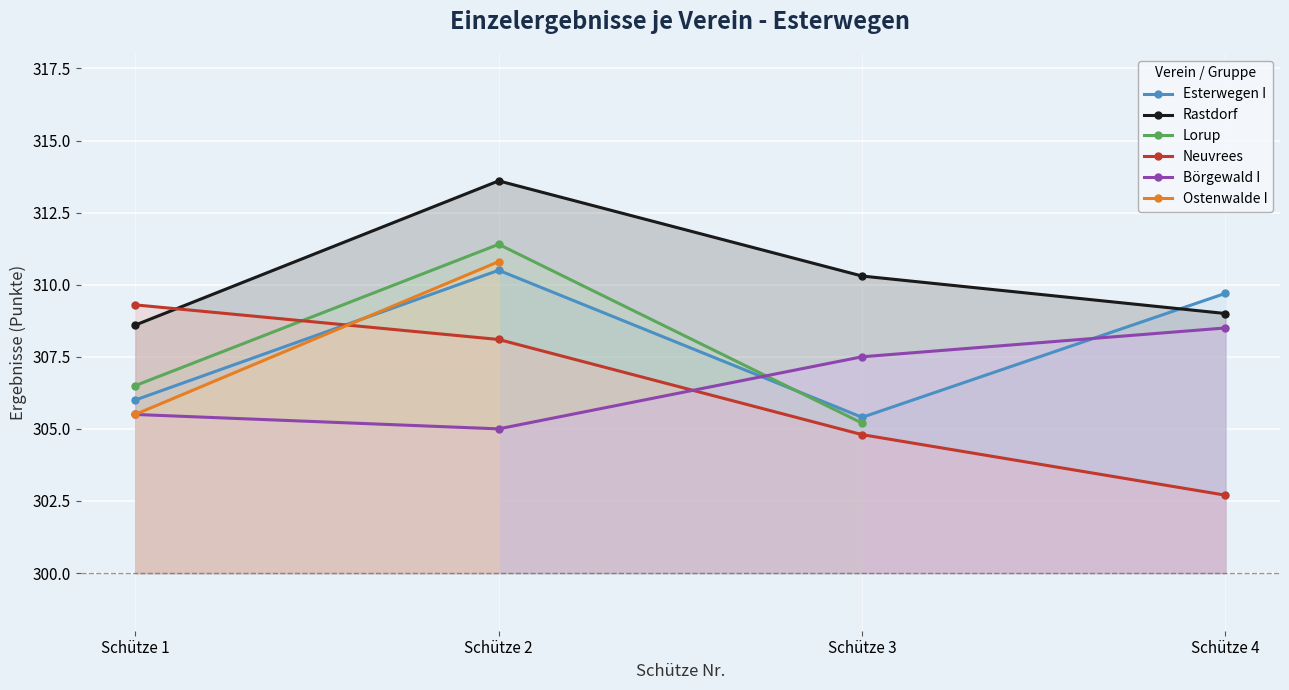

Rank the categories by Börgewald I value from highest to lowest.

Schütze 4, Schütze 3, Schütze 1, Schütze 2